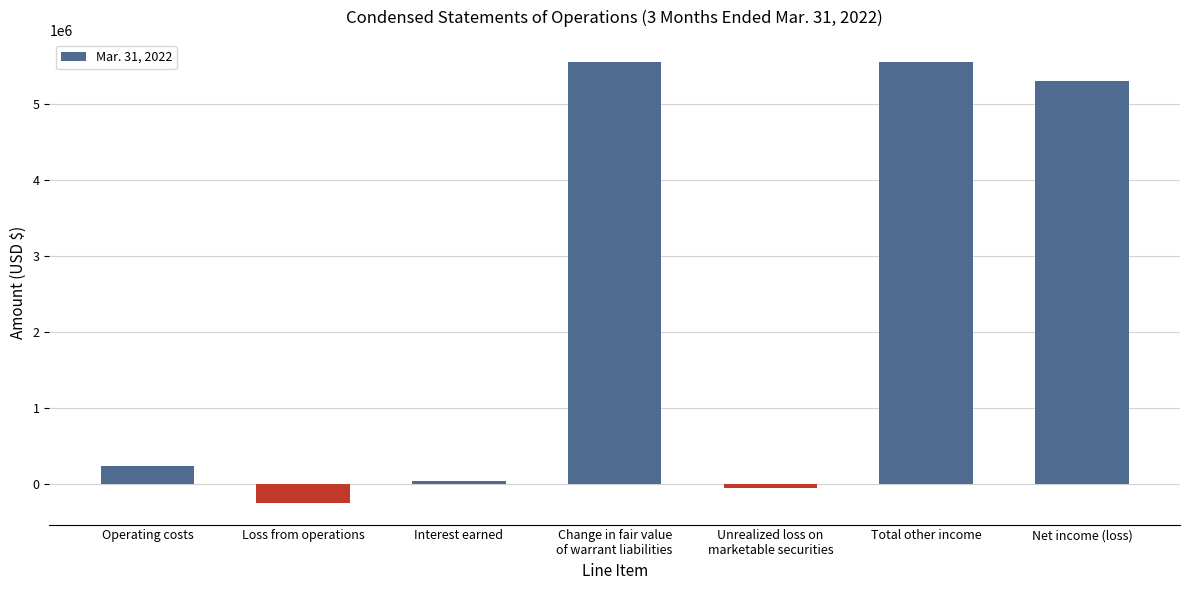

What is the label of the 6th bar from the right?

Loss from operations